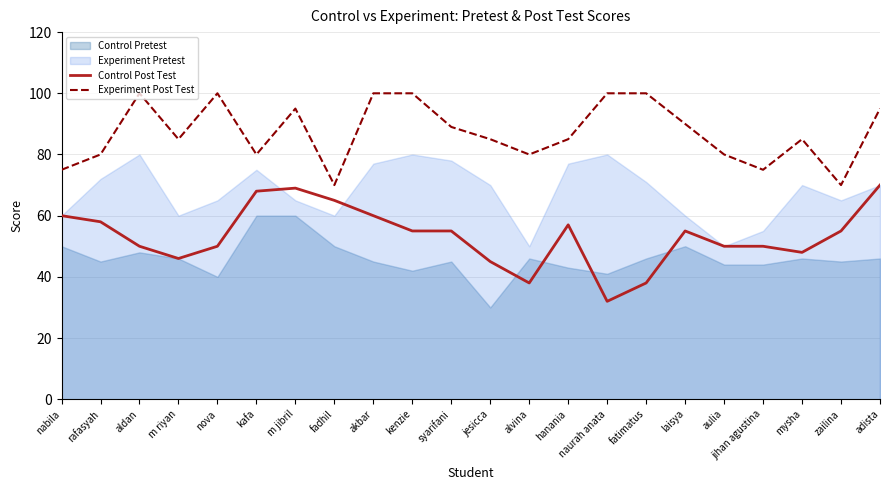

What is the maximum value for Control Post Test?

70